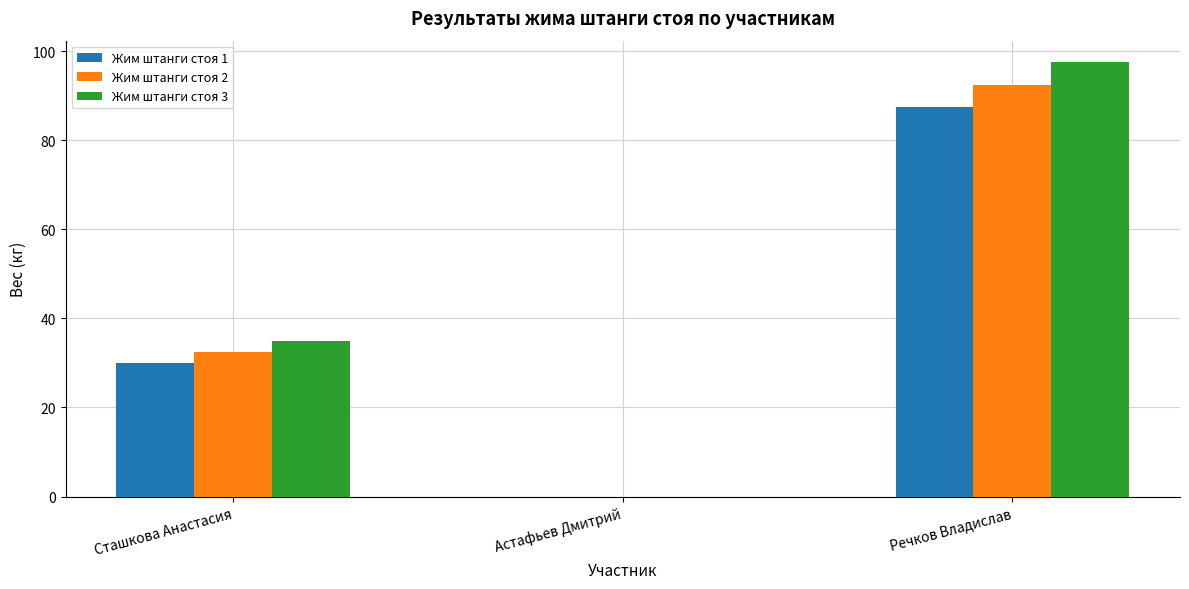

What is the sum of all Жим штанги стоя 2 values?

125.0